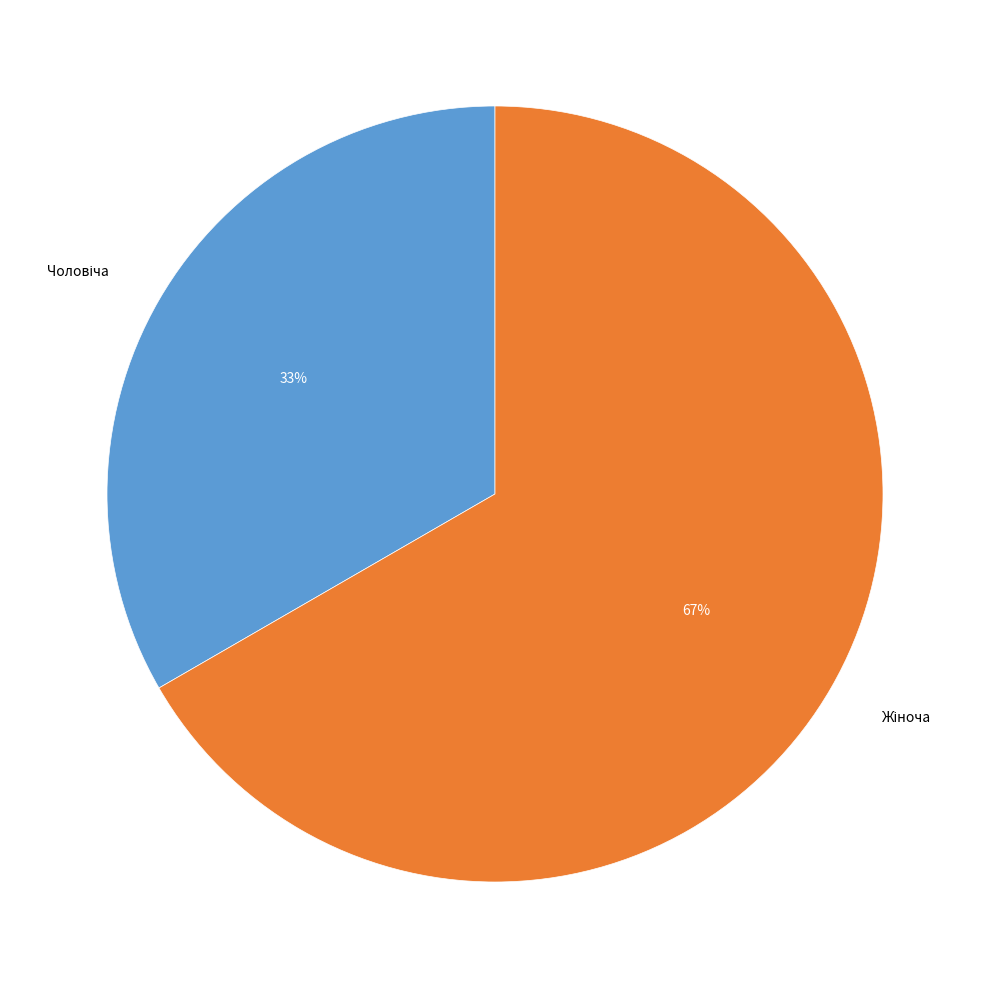

Count the number of slices in the pie.

2